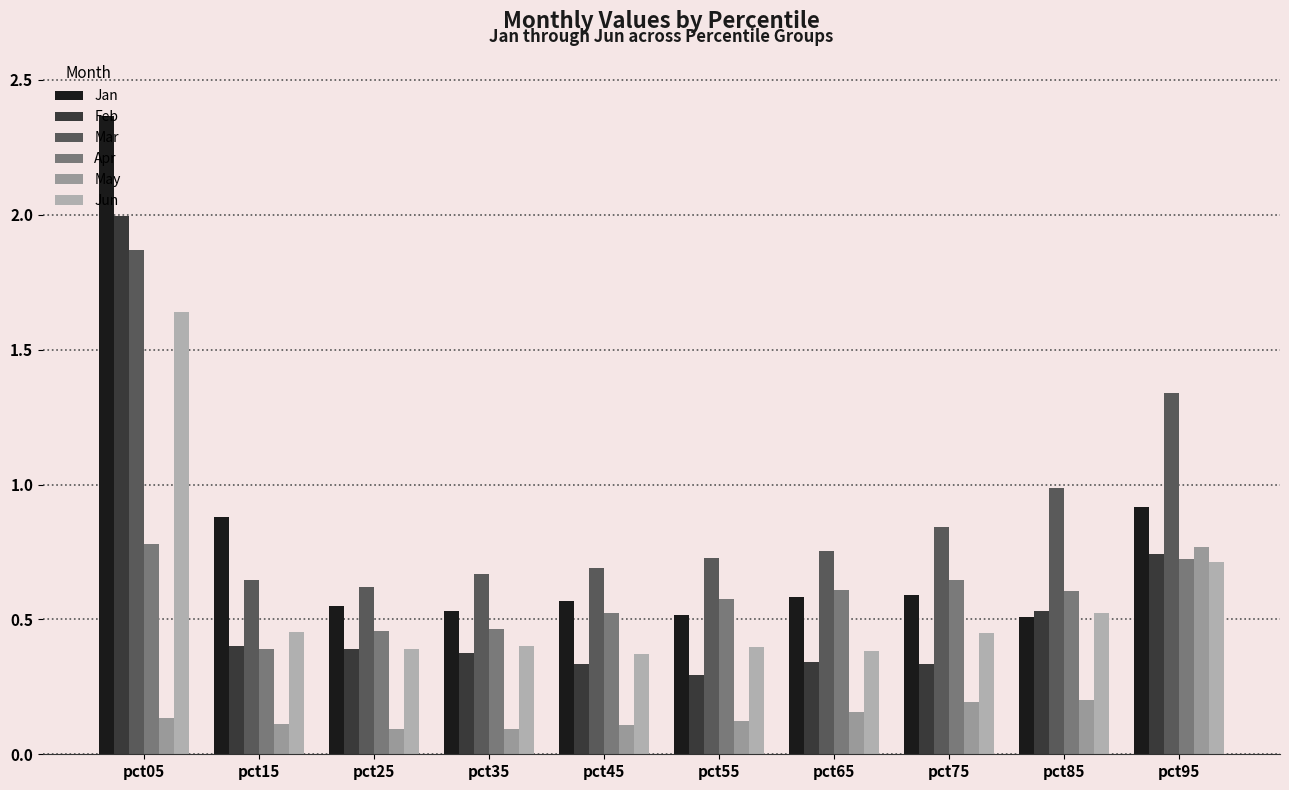

The Mar series shows 0.4 at pct55. True or false?

False